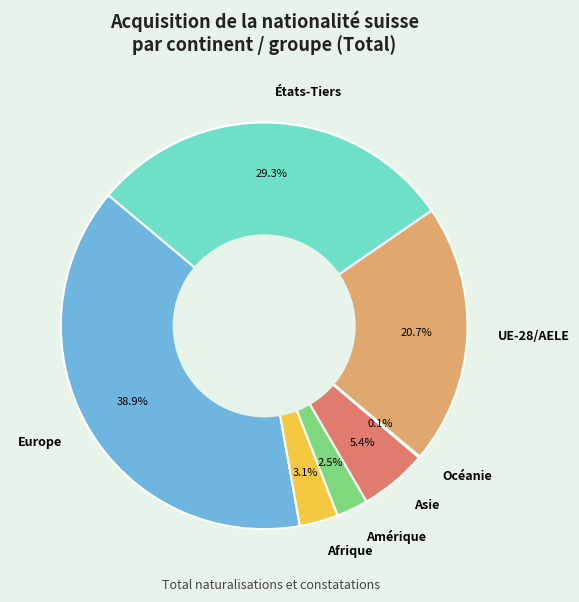

To the nearest percent, what is the difference between the UE-28/AELE and Afrique slice percentages?

18%